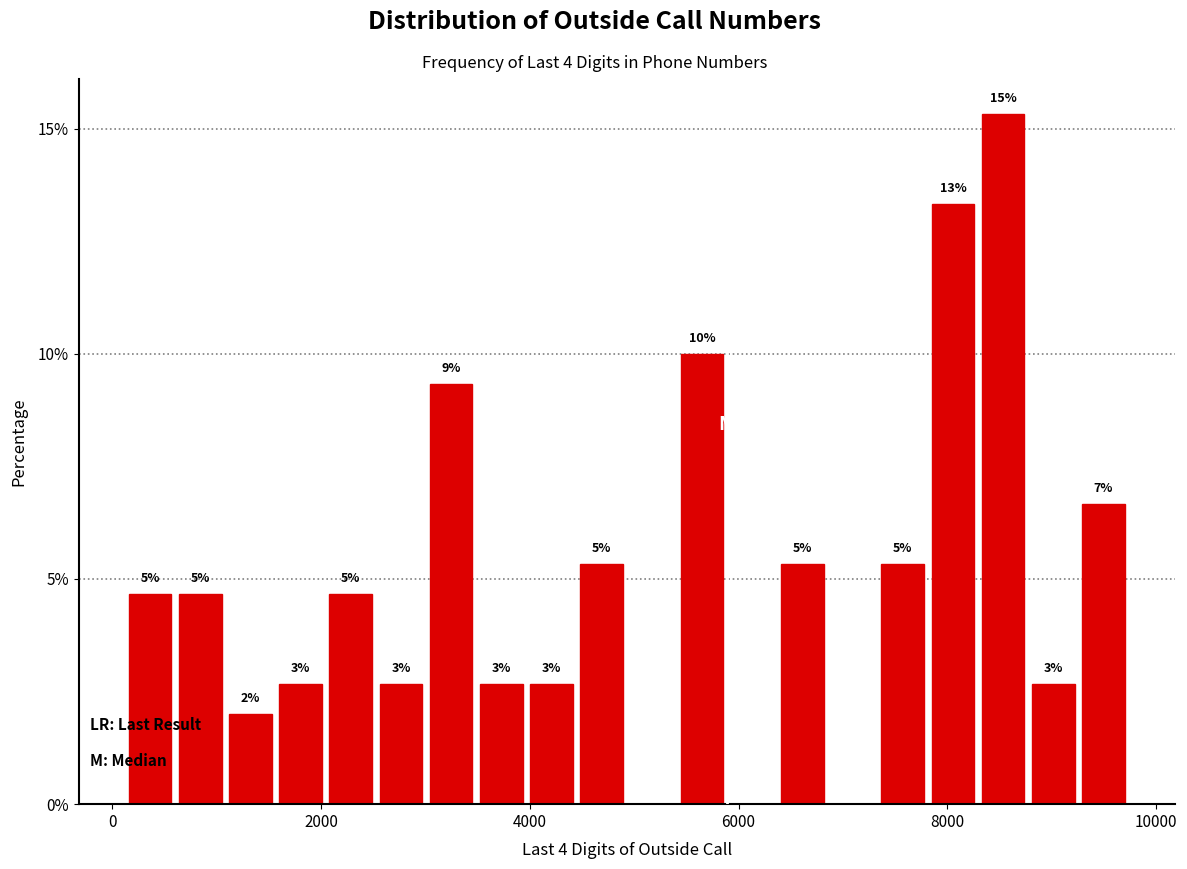

Around what value on the x-axis is the tallest bar? Give the approximate position of its centre, as read against the axis.

8600